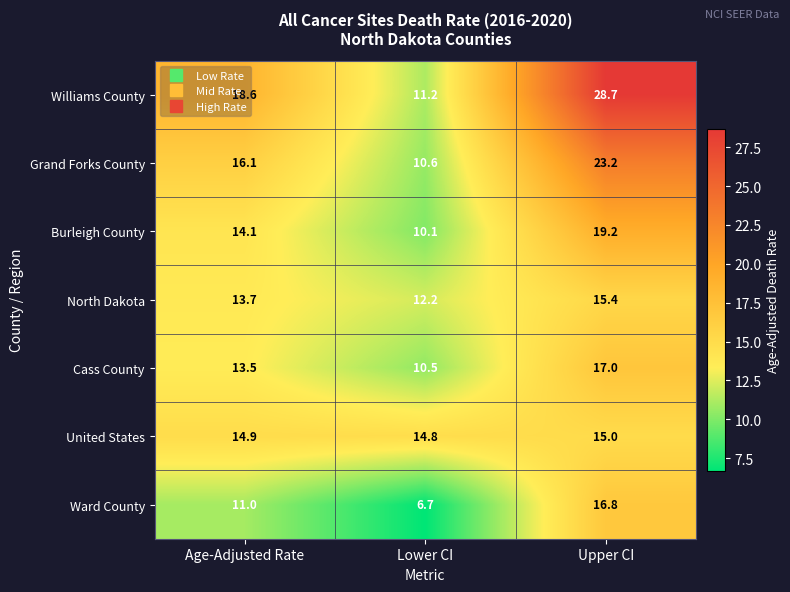

Read the Ward County value at Lower CI.

6.7